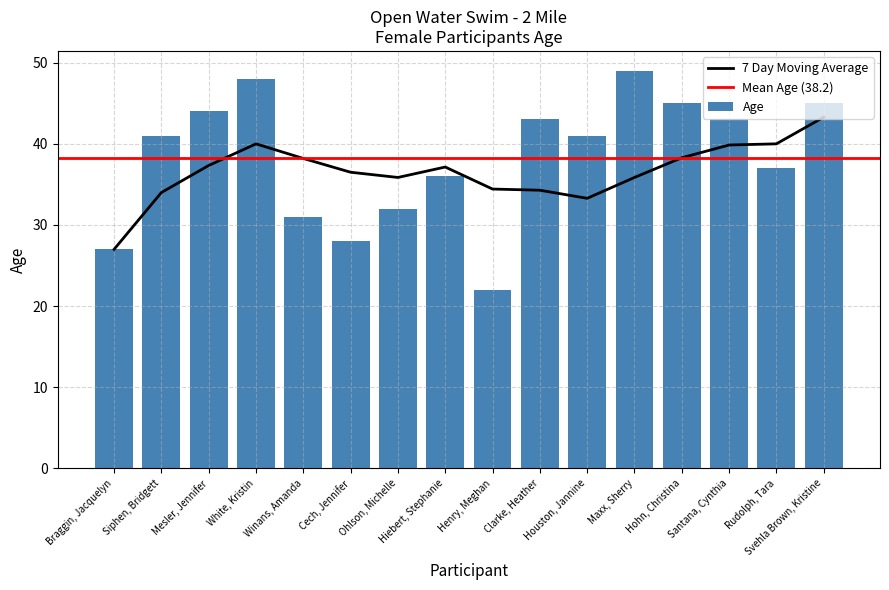

Reading right to left, extract all data points from this chart.

45	37	43	45	49	41	43	22	36	32	28	31	48	44	41	27